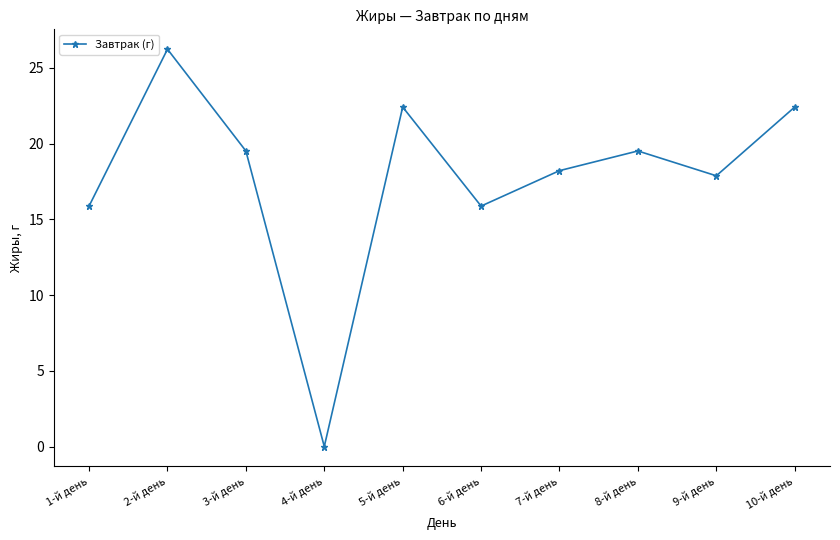

What is the change in value from 9-й день to 10-й день?

+4.5